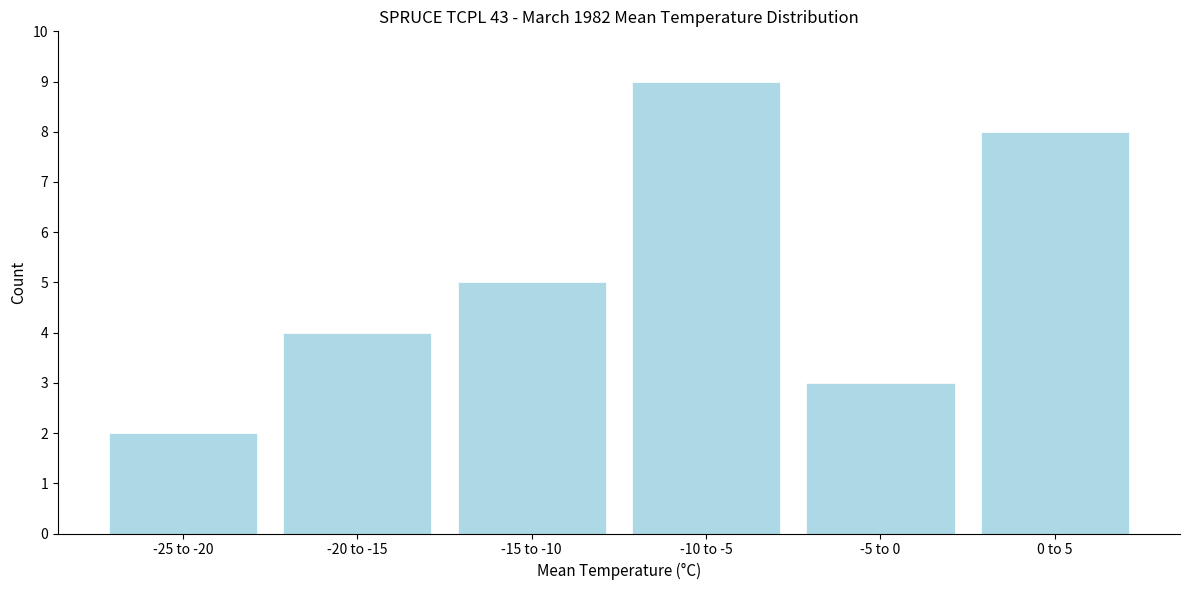

Reading left to right, what are all the values shown in this chart?

-25 to -20=2	-20 to -15=4	-15 to -10=5	-10 to -5=9	-5 to 0=3	0 to 5=8